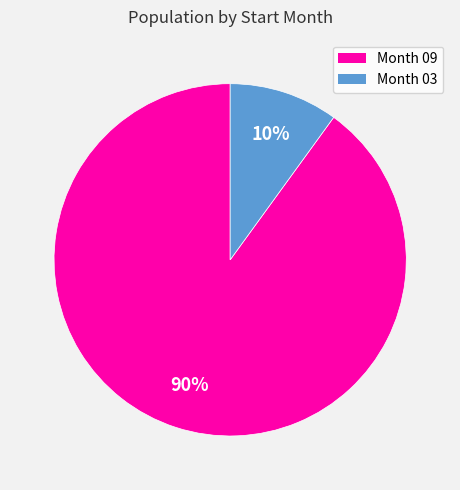

To the nearest percent, what is the average slice percentage?

50%